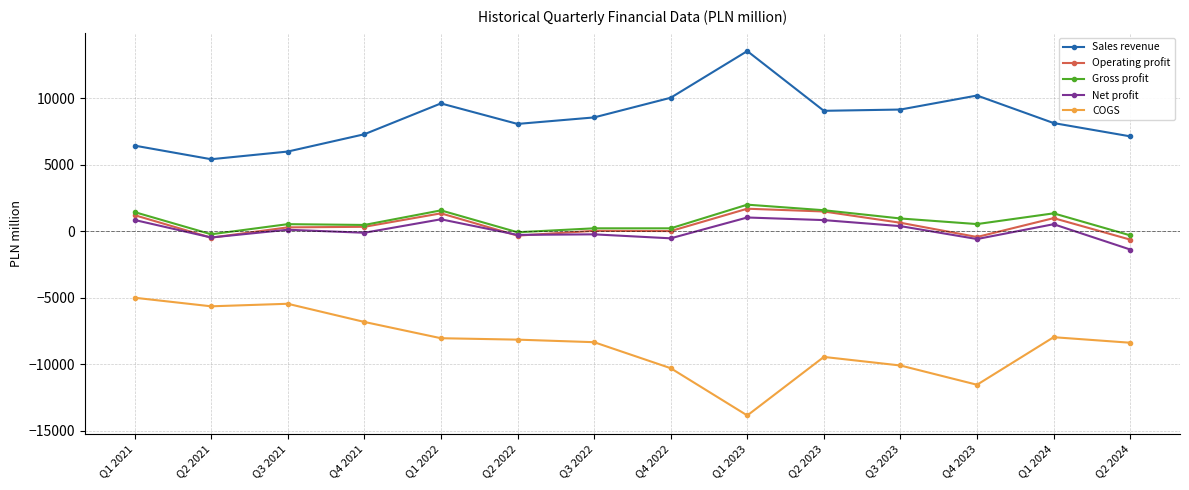

What is the label of the 13th point from the right?

Q2 2021